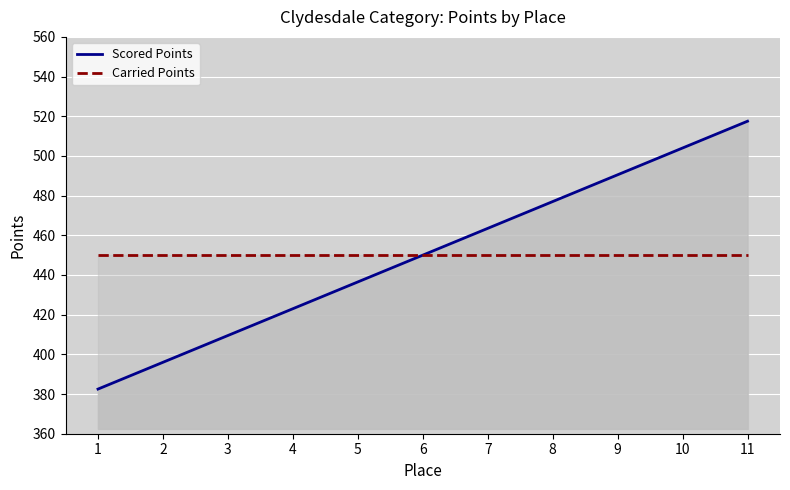

What are all the series names shown in the legend?

Scored Points, Carried Points